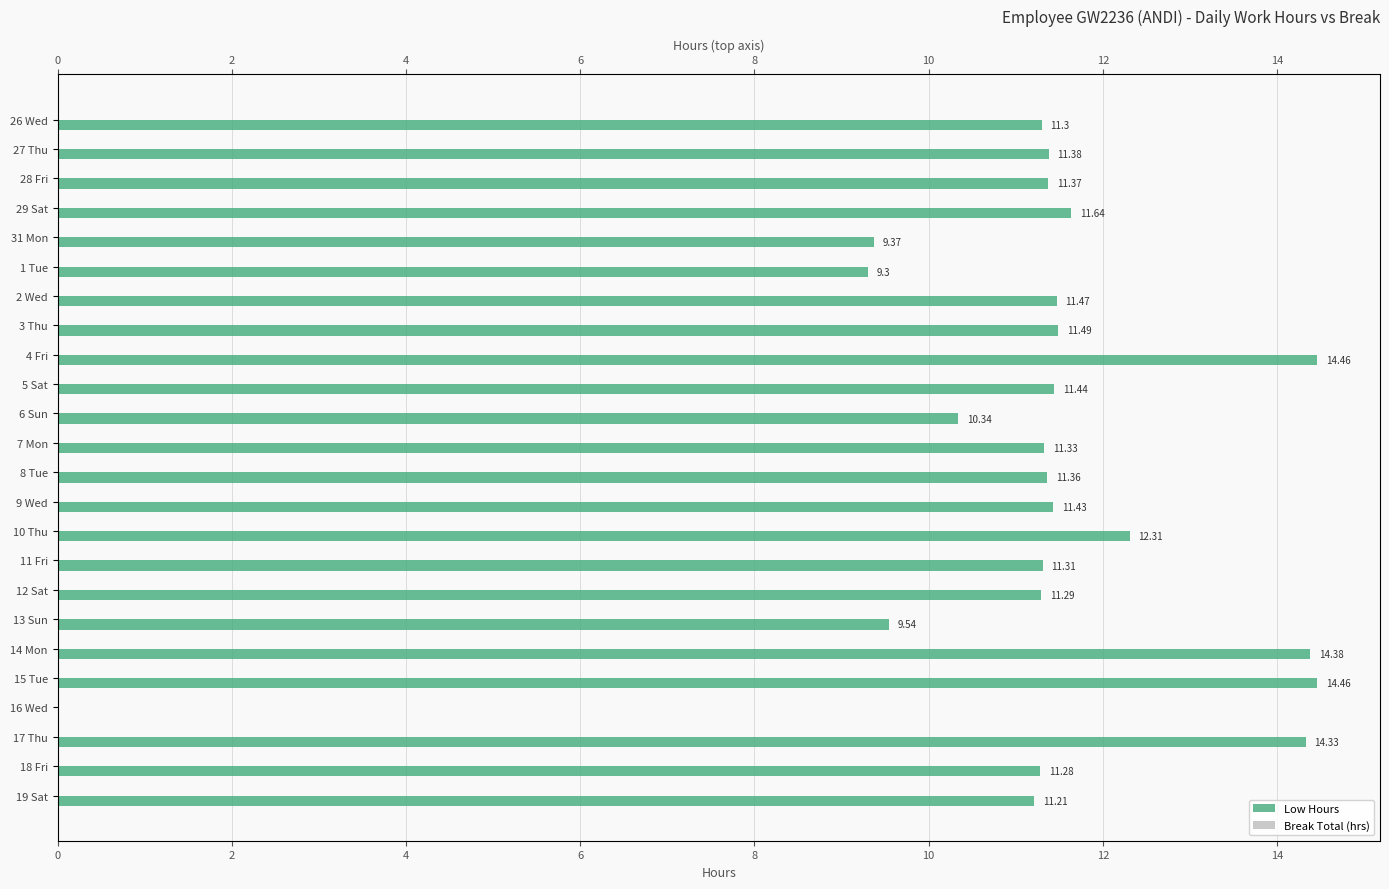

The value of Break Total (hrs) at 14 is 0.3. True or false?

True